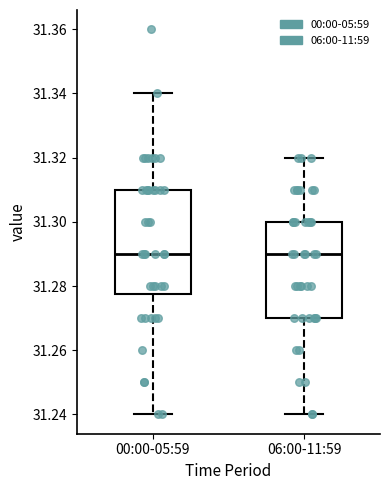

Which box is the tallest, from its lower edge to its upper edge?

00:00-05:59